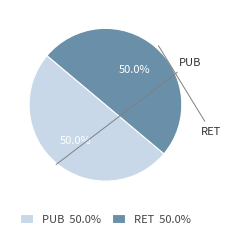

How many segments does this pie chart have?

2